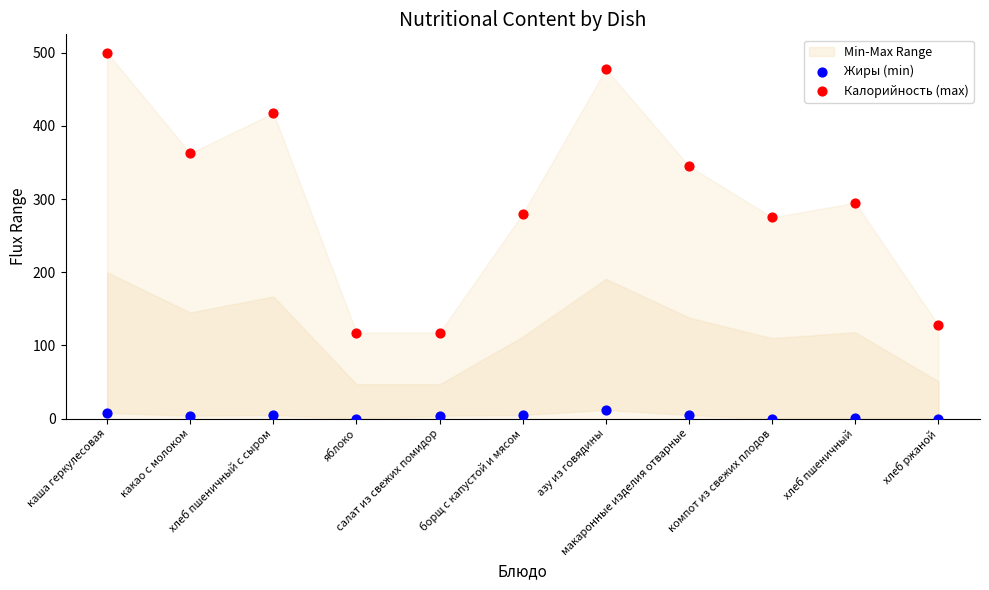

Which series has the largest Y range (max minus min)?

Калорийность (max)